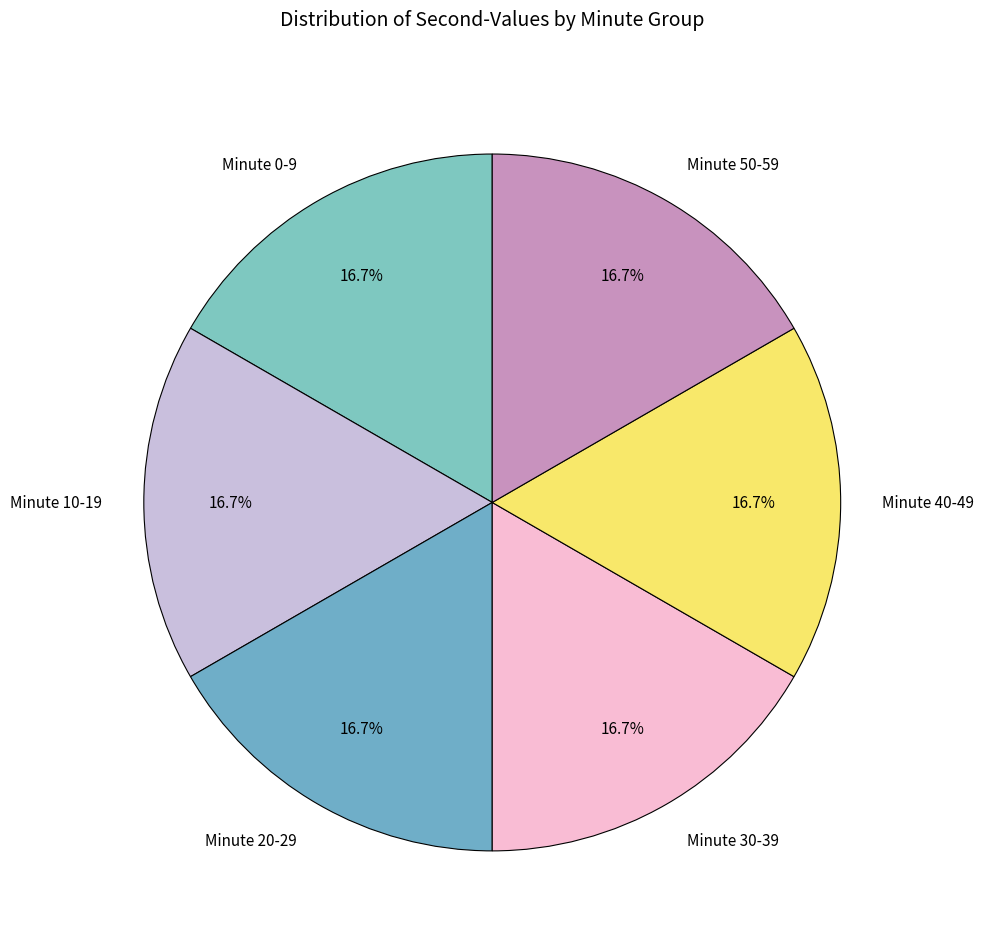

Approximately how many times larger is the value at Minute 30-39 compared to Minute 0-9?

1.0